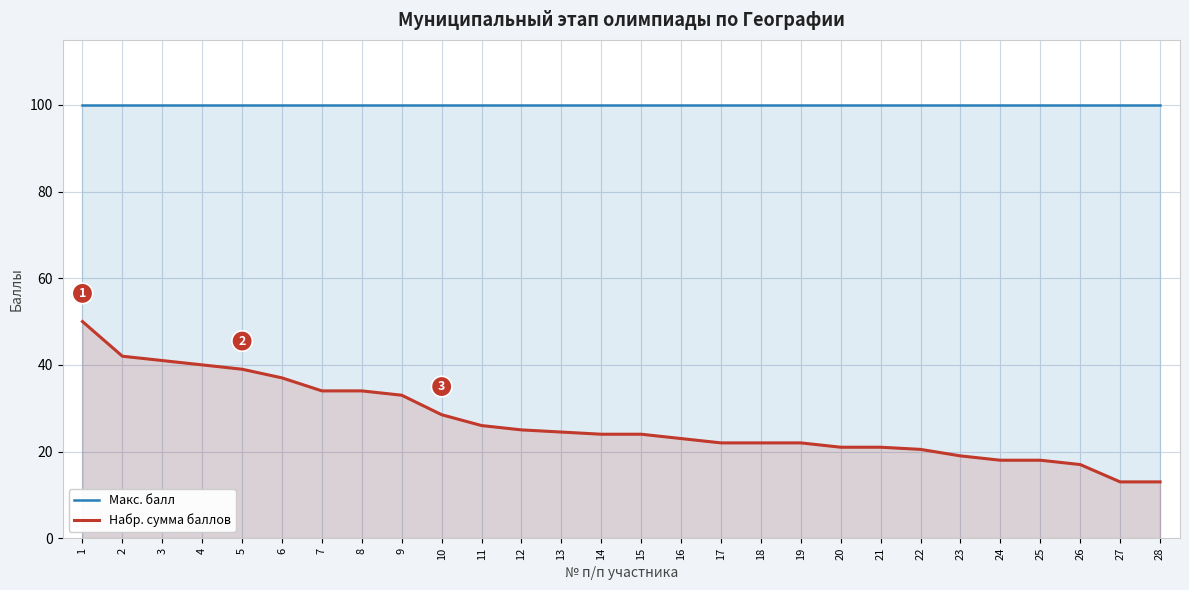

Does the chart display data point markers on the line(s)?

No